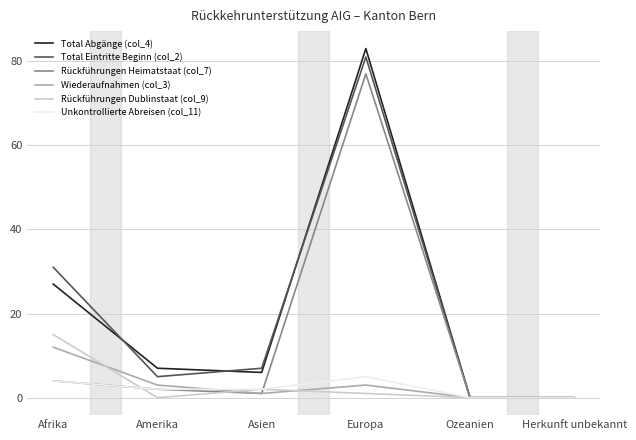

Which series has the largest range (max minus min)?

Total Abgänge (col_4)